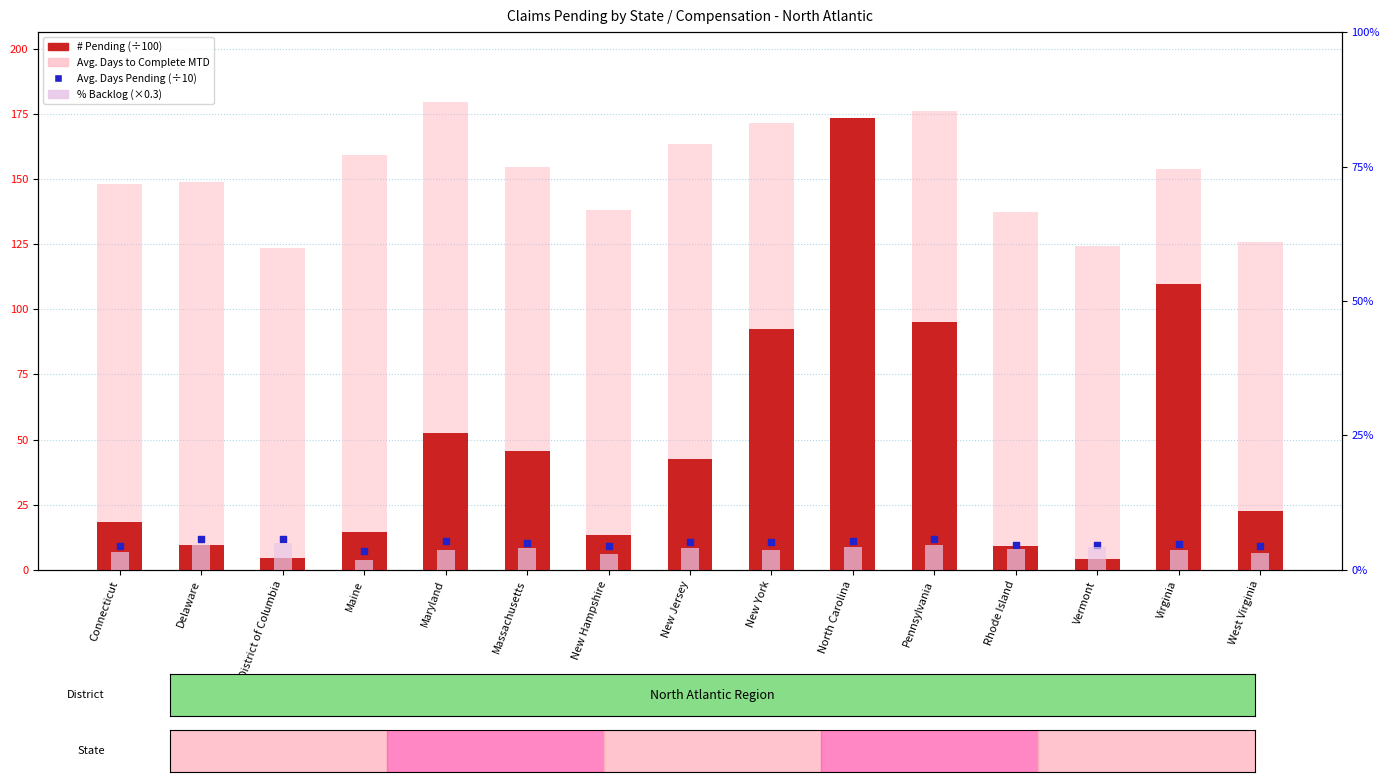

Which series has the largest total across all categories?

Avg. Days to Complete MTD